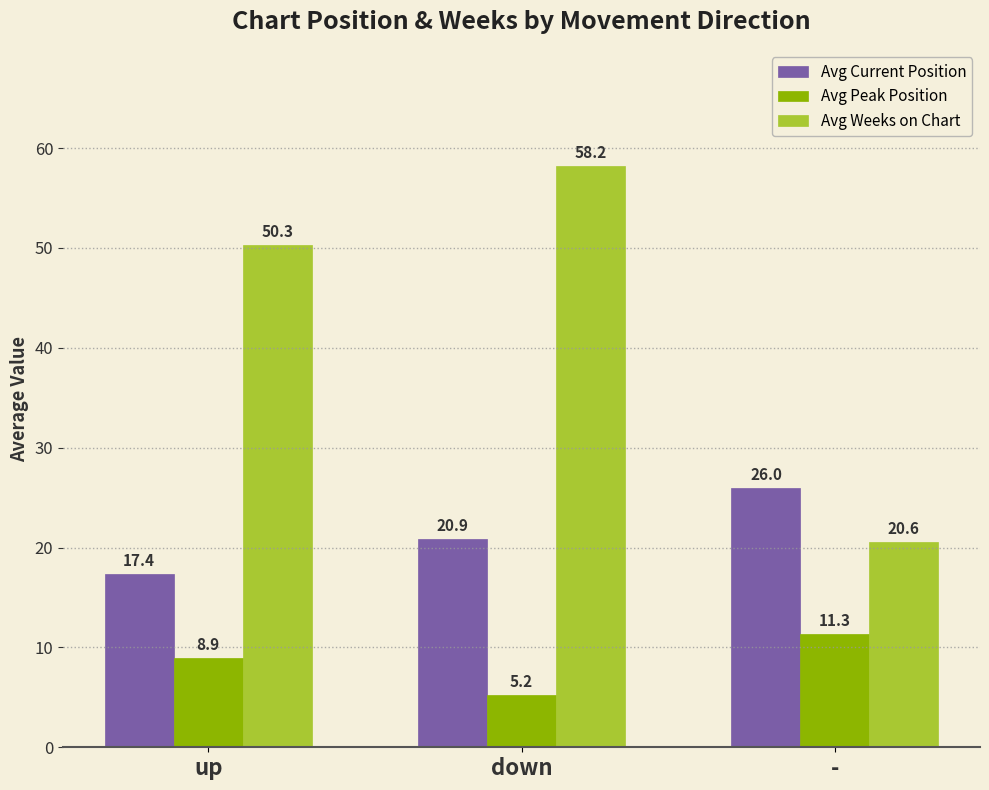

At which category is the sum across all series the highest?

down